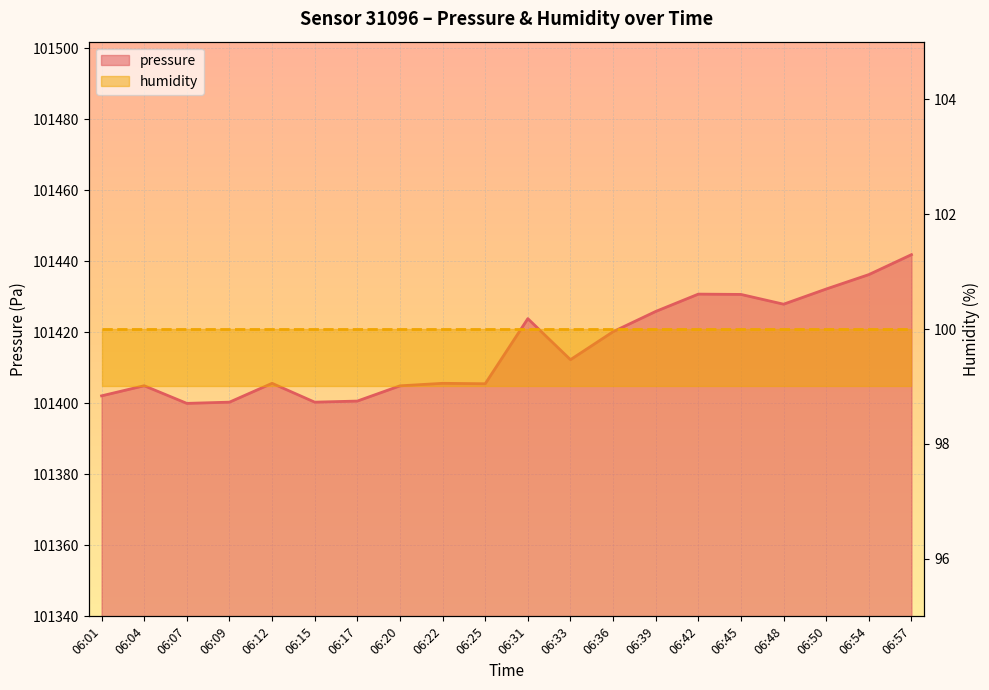

Rank the categories by value from highest to lowest.

06:57, 06:54, 06:50, 06:42, 06:45, 06:48, 06:39, 06:31, 06:36, 06:33, 06:12, 06:22, 06:25, 06:04, 06:20, 06:01, 06:17, 06:09, 06:15, 06:07